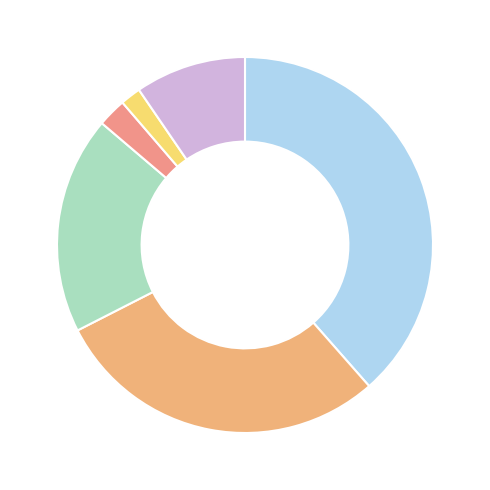

To the nearest percent, what is the average slice percentage?

17%